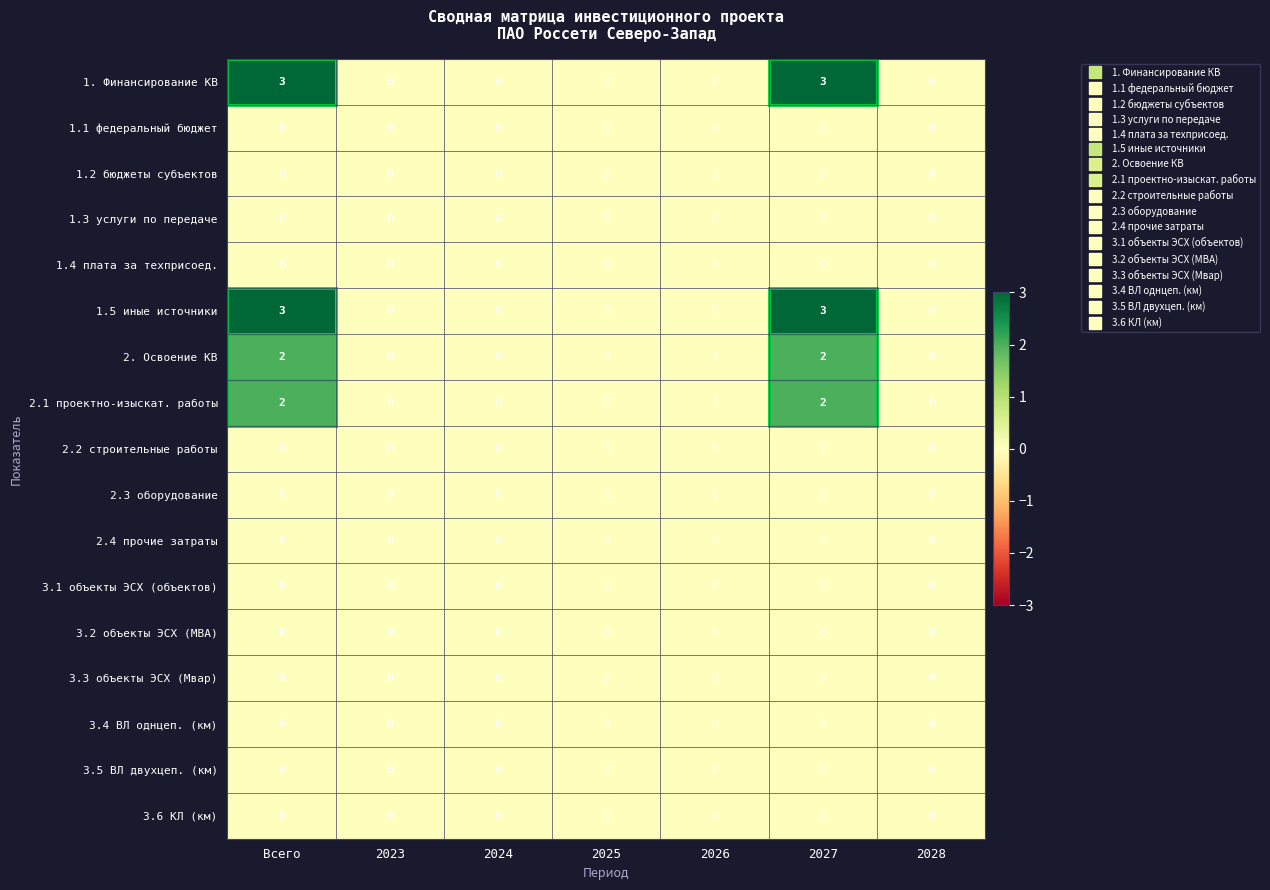

What is the maximum value shown in the chart?

3